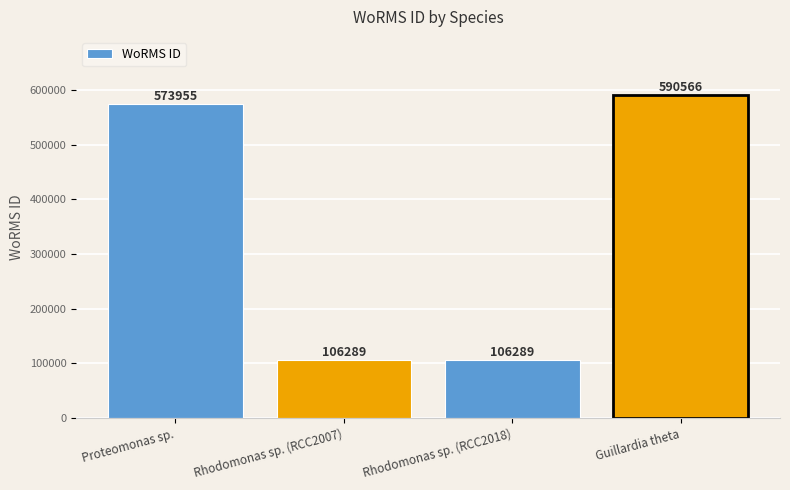

What is the approximate value at Rhodomonas sp. (RCC2018), to the nearest 100?

106300